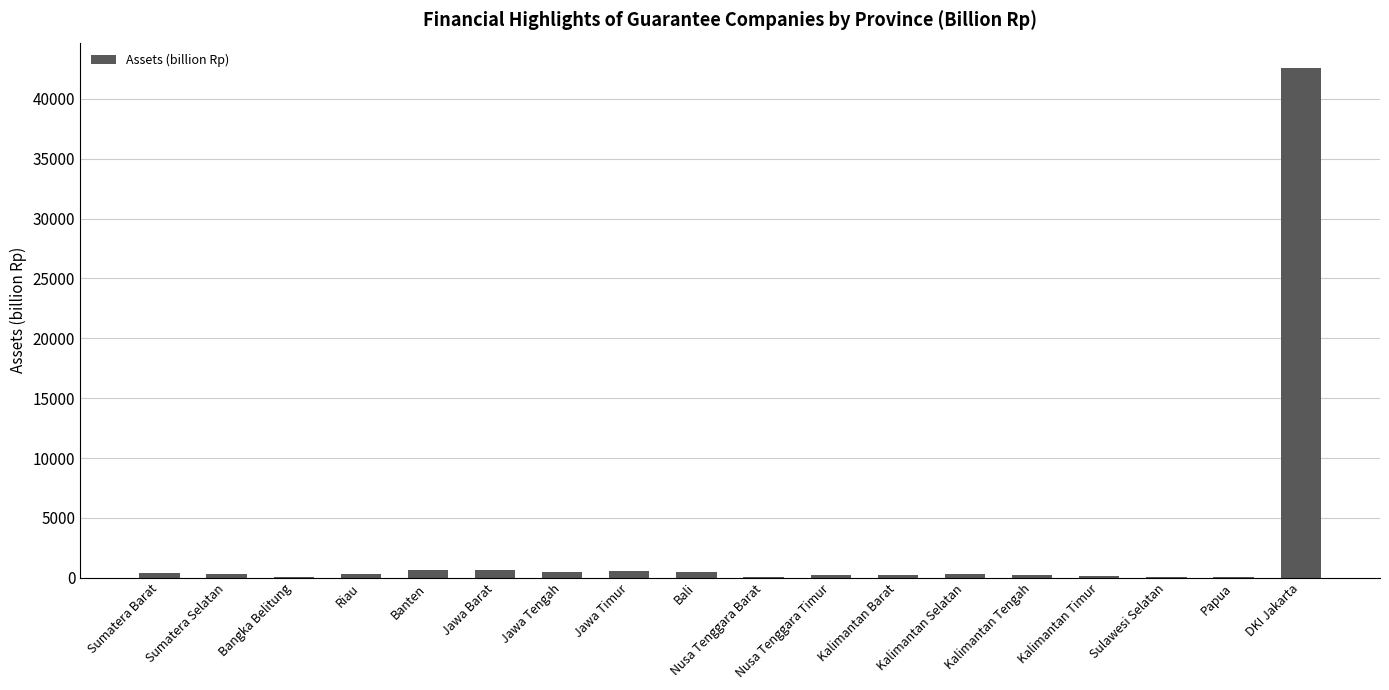

What is the maximum value shown in the chart?

42572.3